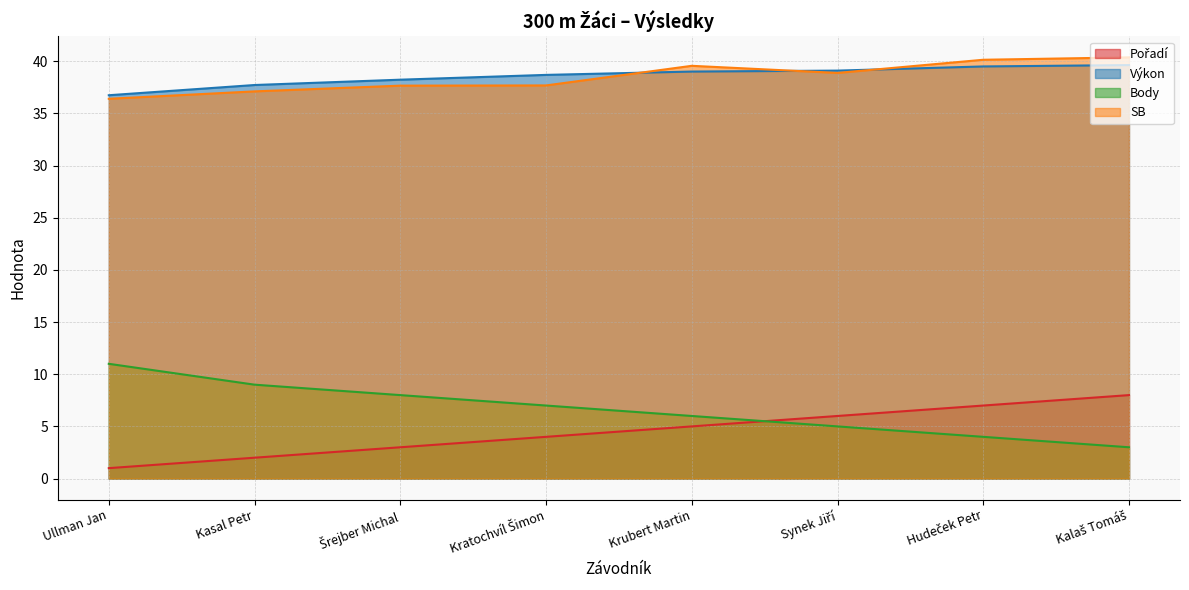

List the labels in order of Pořadí value, smallest first.

Ullman Jan, Kasal Petr, Šrejber Michal, Kratochvíl Šimon, Krubert Martin, Synek Jiří, Hudeček Petr, Kalaš Tomáš